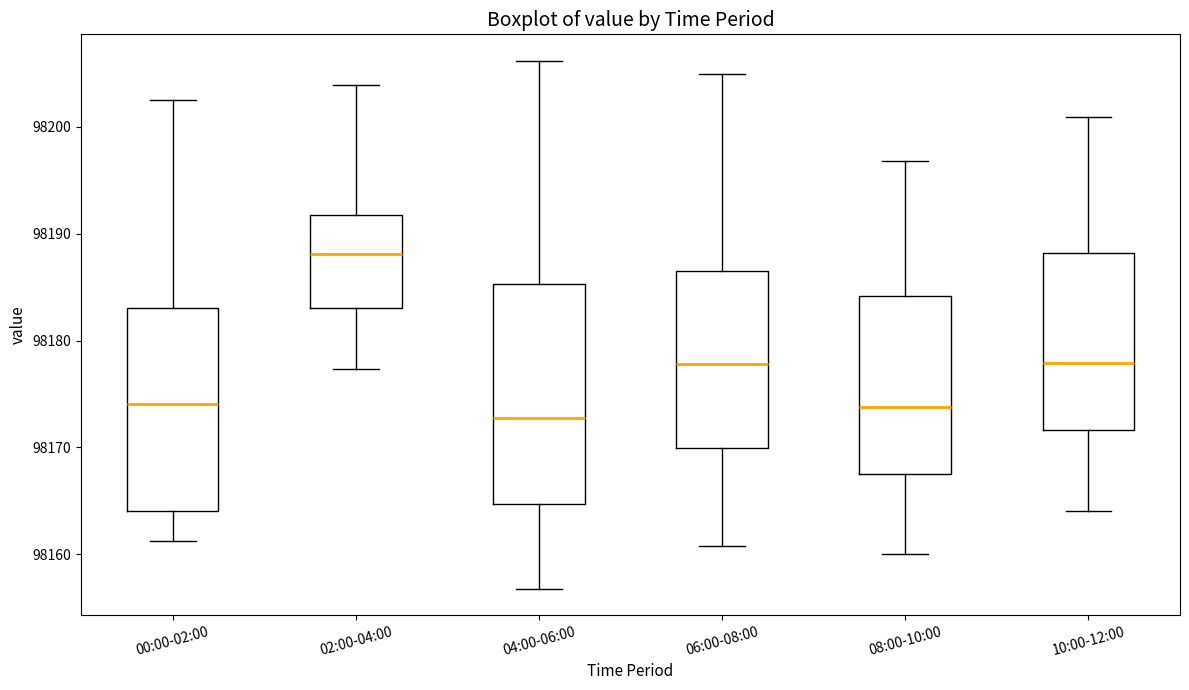

Reading left to right, transcribe this box plot: for each box, give where its median line is, the range the box spans, and where its two whiskers end, as read against the y-axis. The values are not printed on the chart, so give them approximately, as read against the axis.

00:00-02:00: median 98174, box 98164 to 98183, whiskers 98161 to 98203
02:00-04:00: median 98188, box 98183 to 98192, whiskers 98177 to 98204
04:00-06:00: median 98173, box 98165 to 98185, whiskers 98157 to 98206
06:00-08:00: median 98178, box 98170 to 98187, whiskers 98161 to 98205
08:00-10:00: median 98174, box 98168 to 98184, whiskers 98160 to 98197
10:00-12:00: median 98178, box 98172 to 98188, whiskers 98164 to 98201